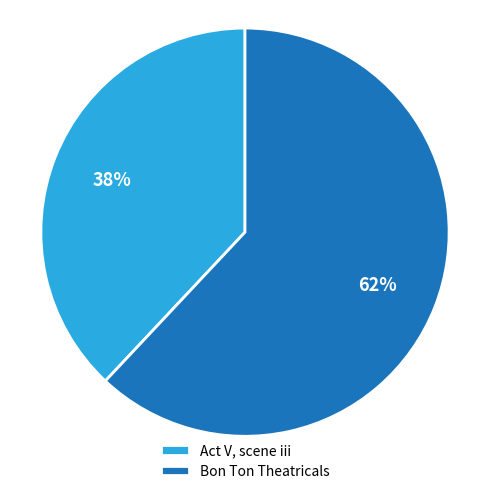

Combined, do Act V, scene iii and Bon Ton Theatricals account for over 50%?

Yes